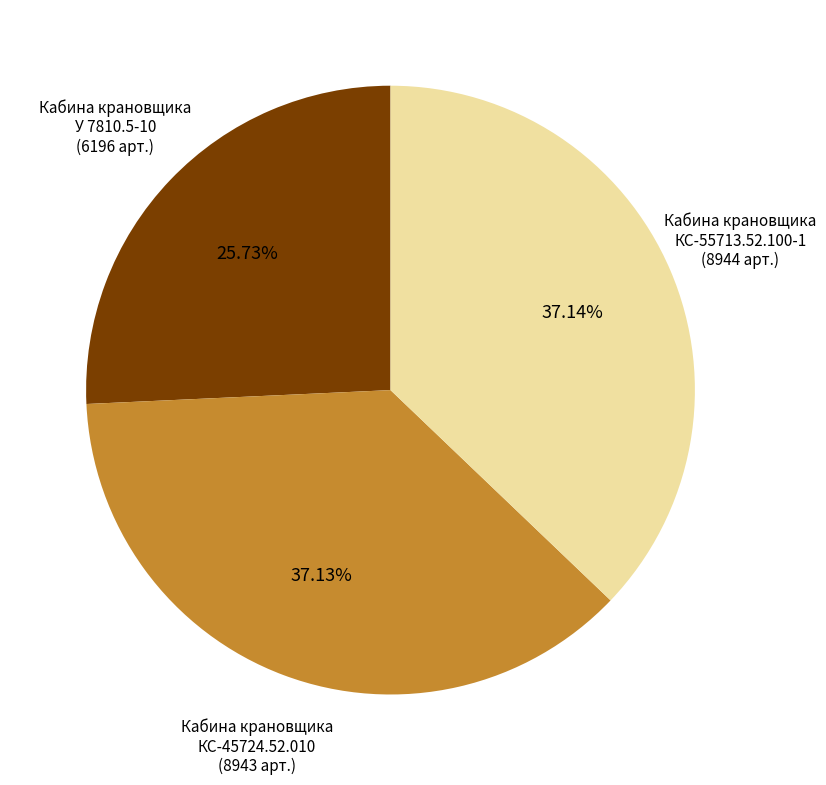

How many slices are in this pie chart?

3